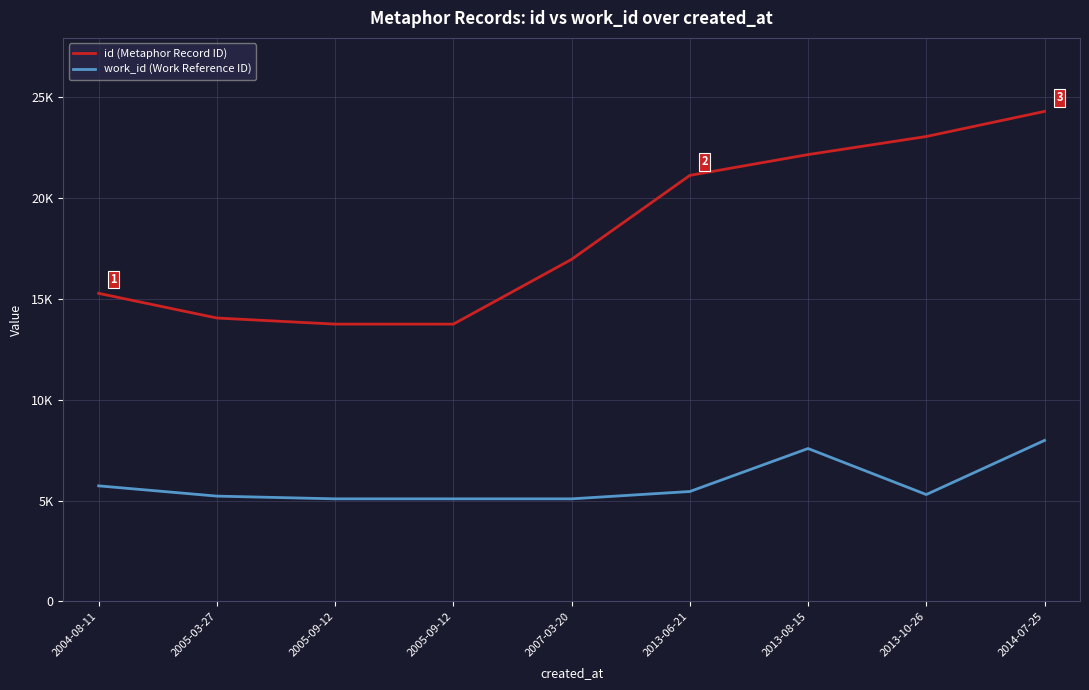

True or false: id (Metaphor Record ID) has a value of 4895 at 2013-10-26.

False